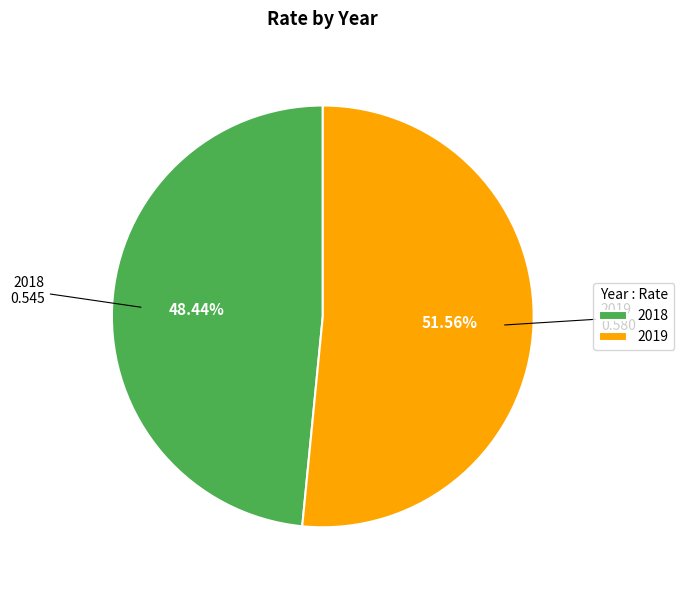

Do 2019 and 2018 together represent more than half of the pie?

Yes